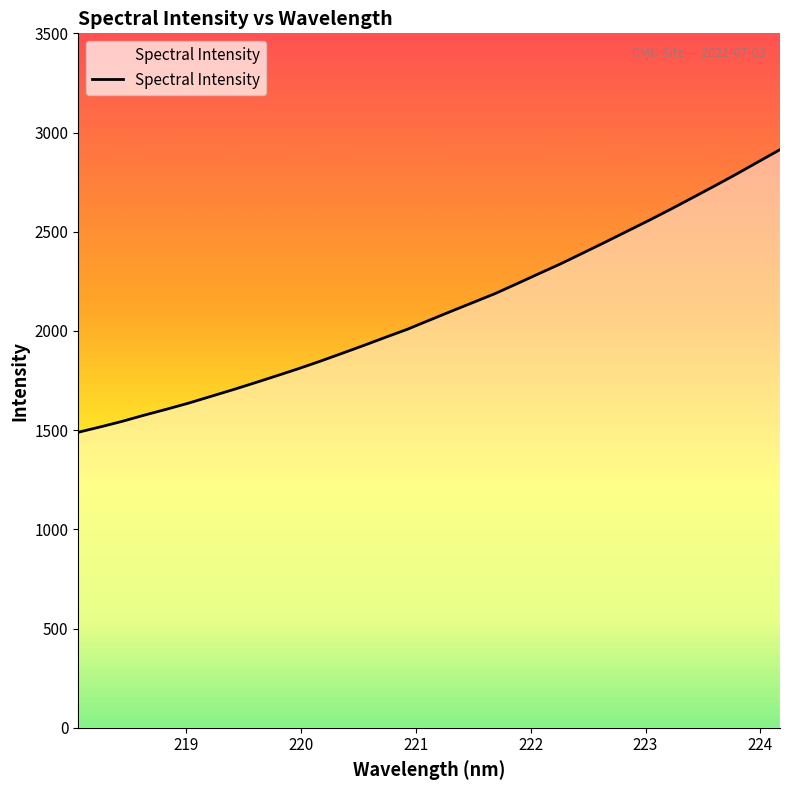

How many series are shown in this chart?

1